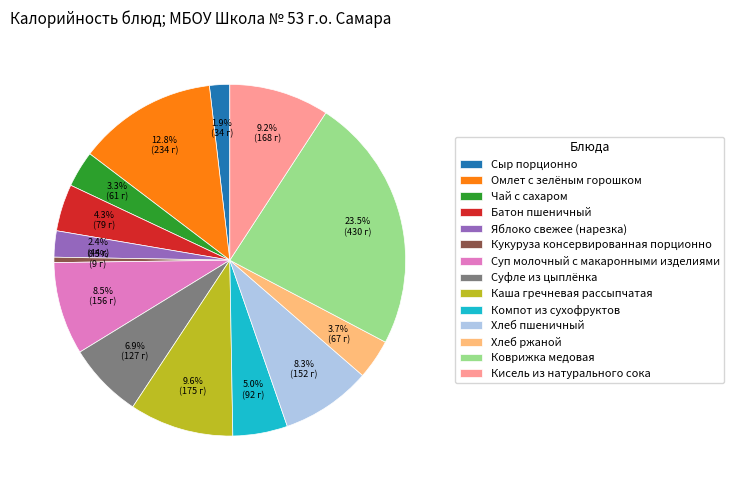

Which category has the smallest portion of the pie?

Кукуруза консервированная порционно